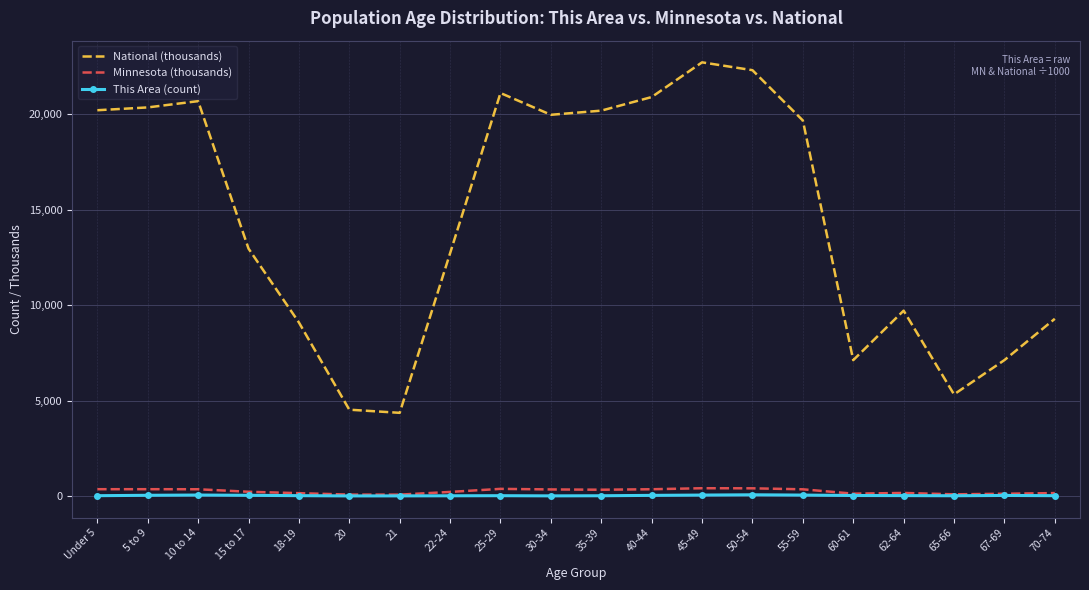

The value of This Area (count) at 21 is 5.0. True or false?

True